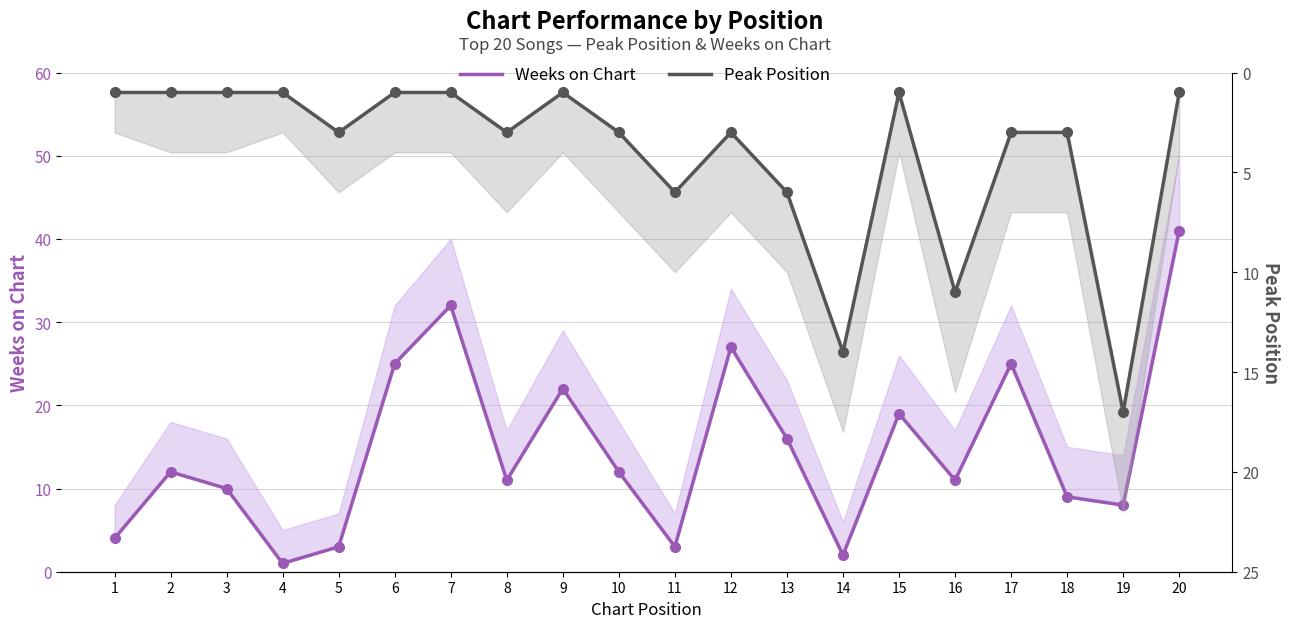

Where is the first local minimum for Peak Position?

9